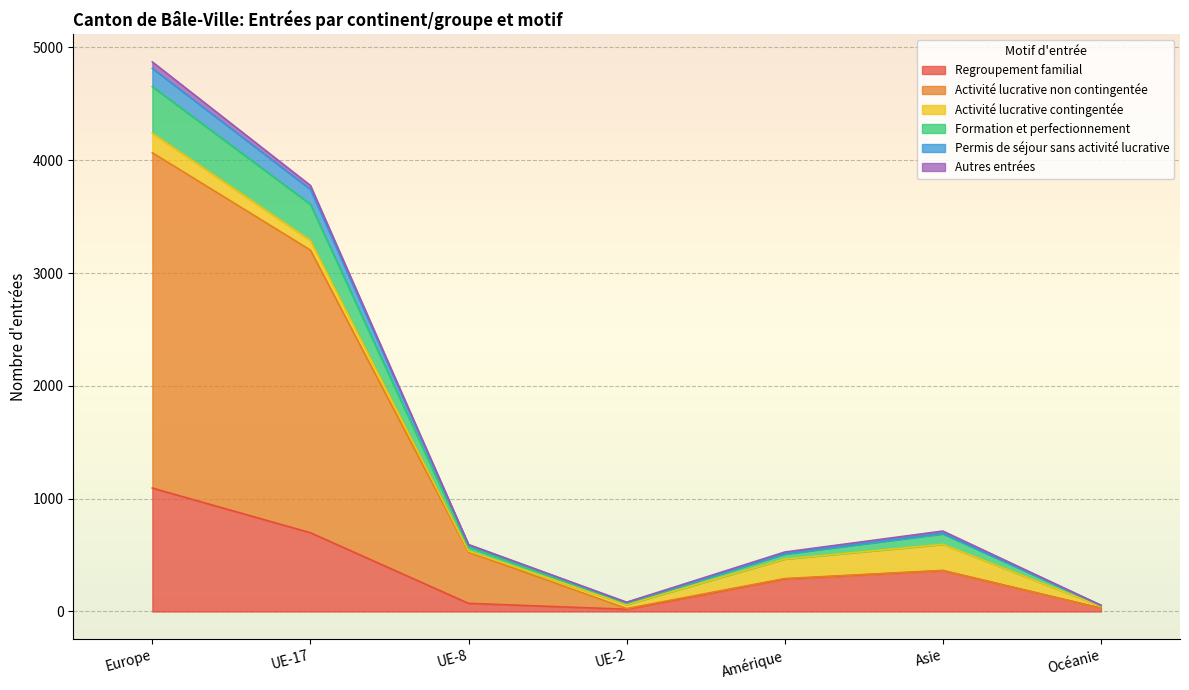

At which category is the sum across all series the highest?

Europe